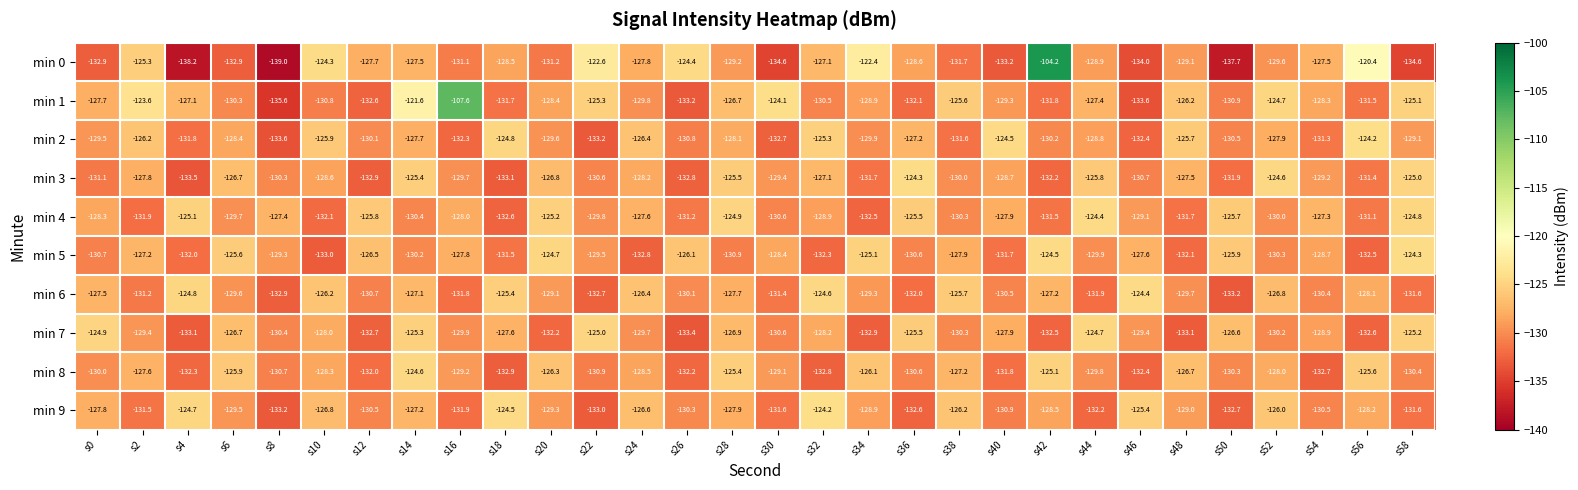

Where does the min 1 series first go above -128?

s0